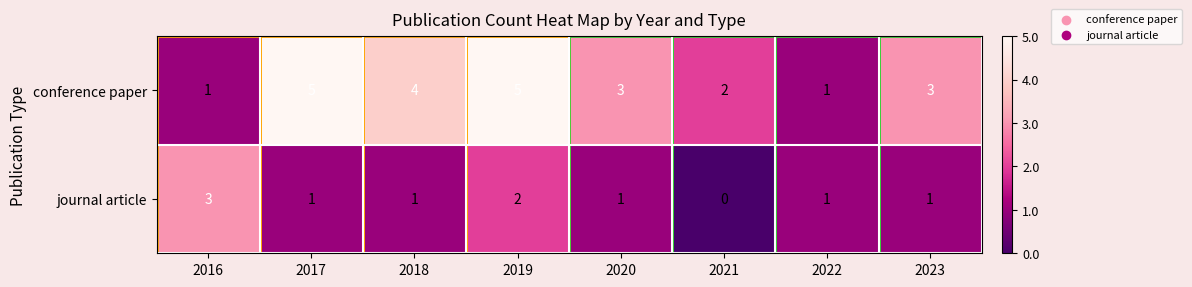

Rank the series at 2021 from lowest to highest value.

journal article, conference paper